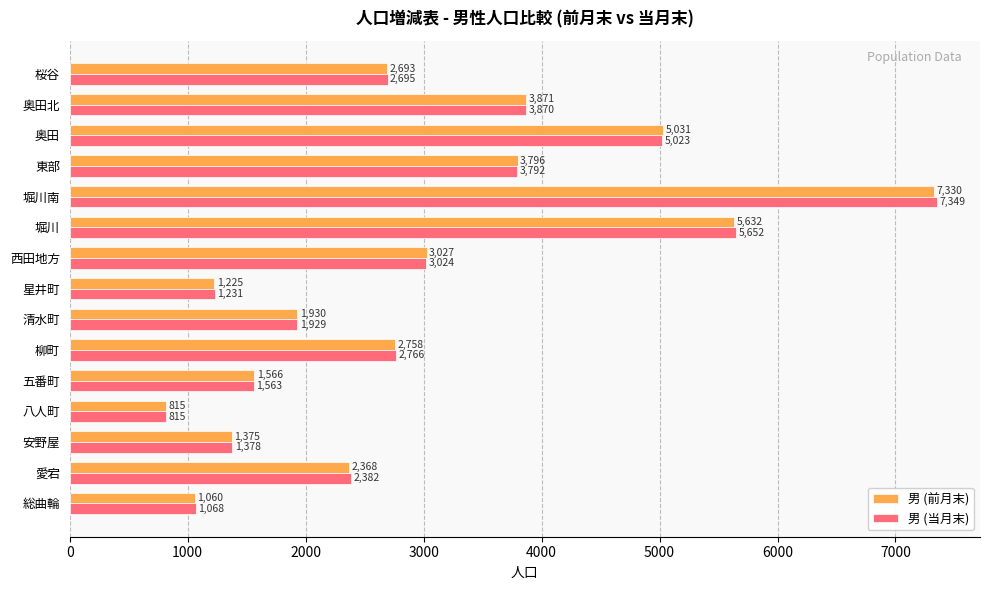

What is the minimum value shown in the chart?

815